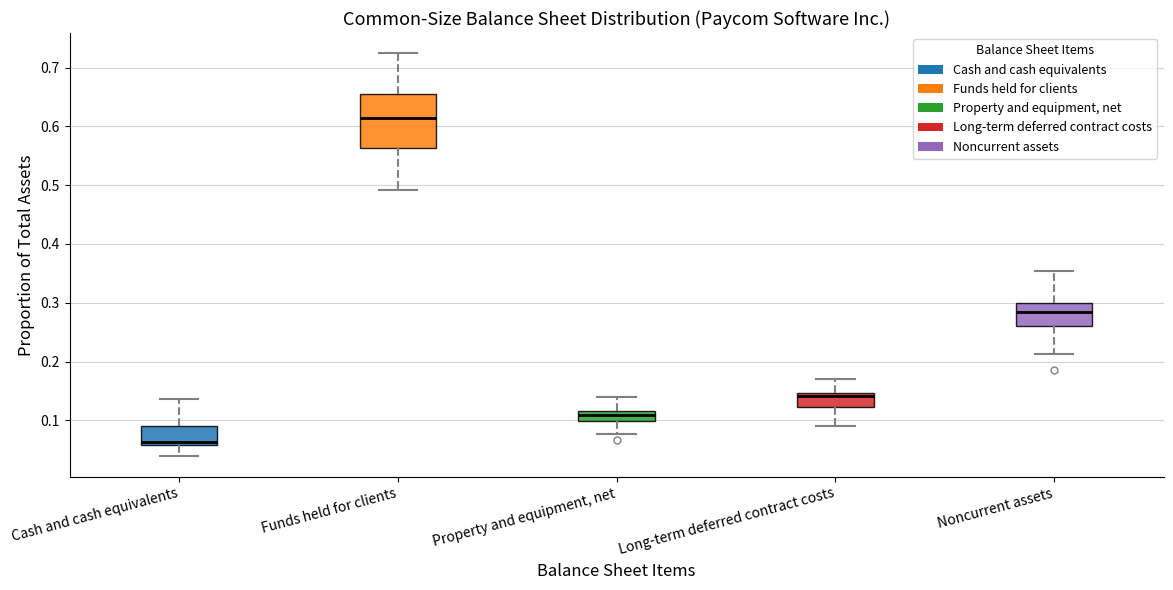

Reading left to right, read every box against the y-axis: the position of its median line, the range the box covers, and the ends of its whiskers. The values are not printed on the chart, so give them approximately, as read against the axis.

Cash and cash equivalents: median 0.06 (just above the box's lower edge), box 0.06 to 0.09, whiskers 0.04 to 0.14
Funds held for clients: median 0.61, box 0.56 to 0.66, whiskers 0.49 to 0.72
Property and equipment, net: median 0.11, box 0.10 to 0.12, whiskers 0.08 to 0.14
Long-term deferred contract costs: median 0.14, box 0.12 to 0.15, whiskers 0.09 to 0.17
Noncurrent assets: median 0.29, box 0.26 to 0.30, whiskers 0.21 to 0.35